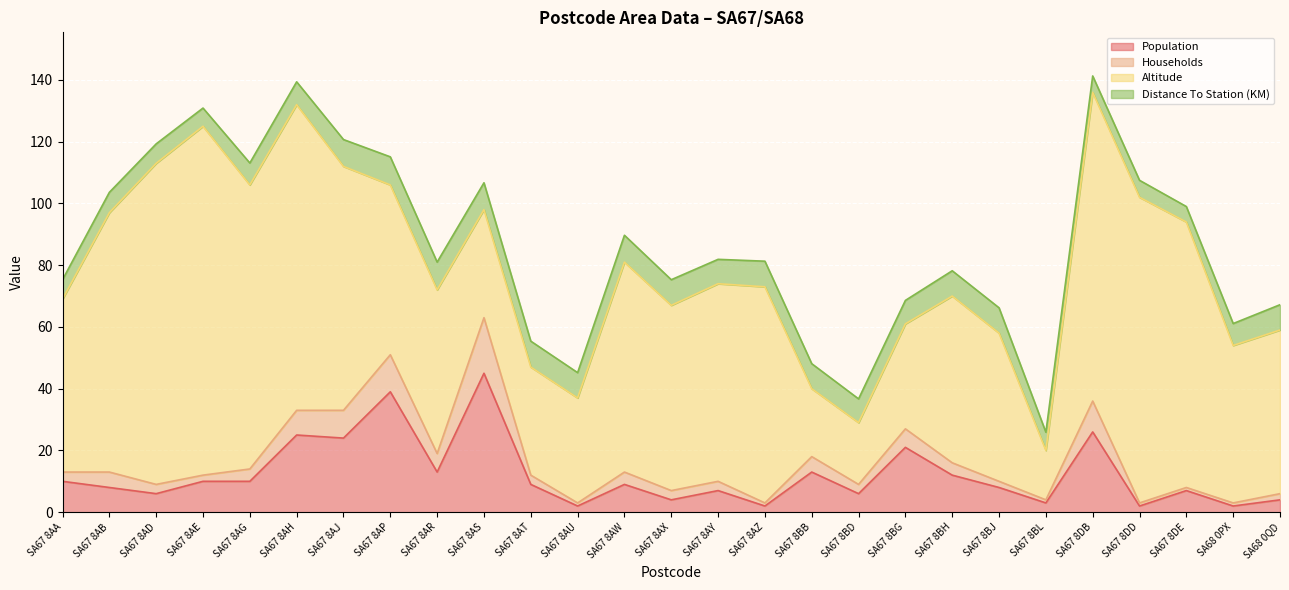

What is the value of the Households point at the 7th from the left?

33